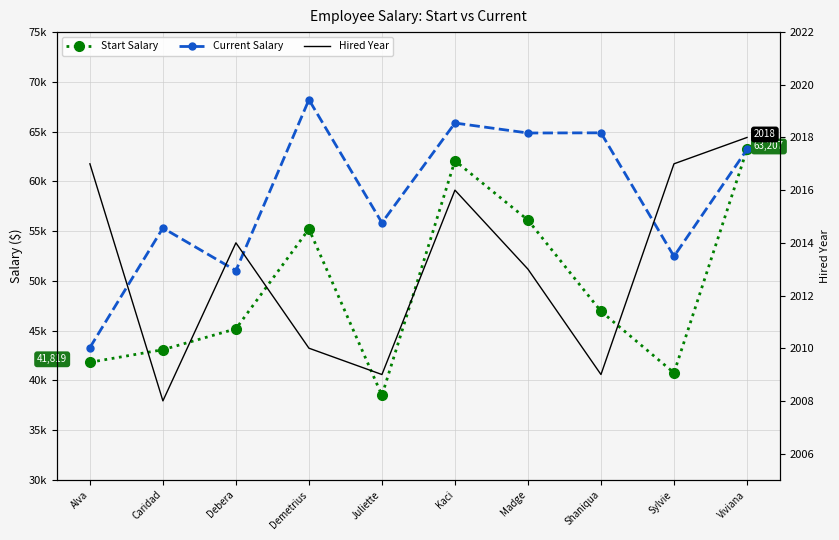

The value of Hired Year at Madge is 2013. True or false?

True